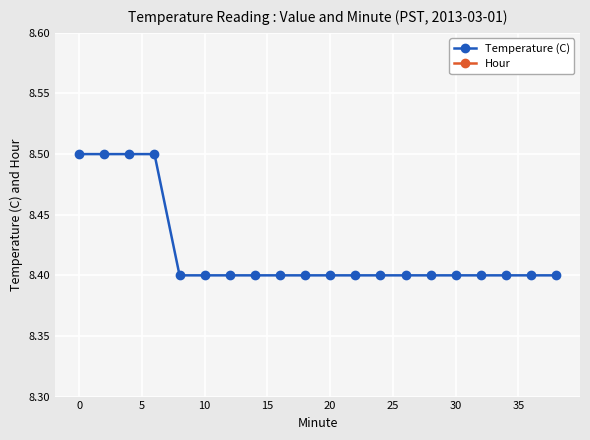

List the series in order of their overall mean, highest first.

Temperature (C), Hour